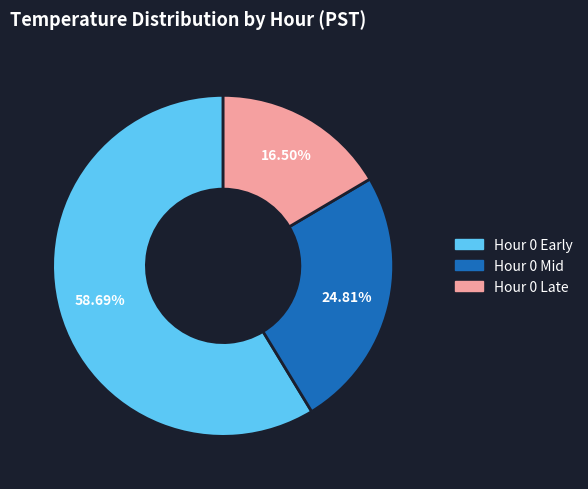

Does any single category account for the majority?

Yes